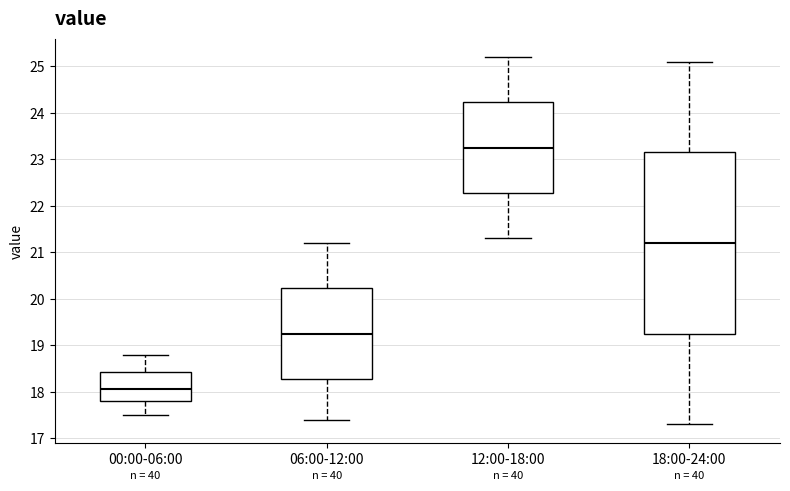

Which box has the highest median line?

12:00-18:00